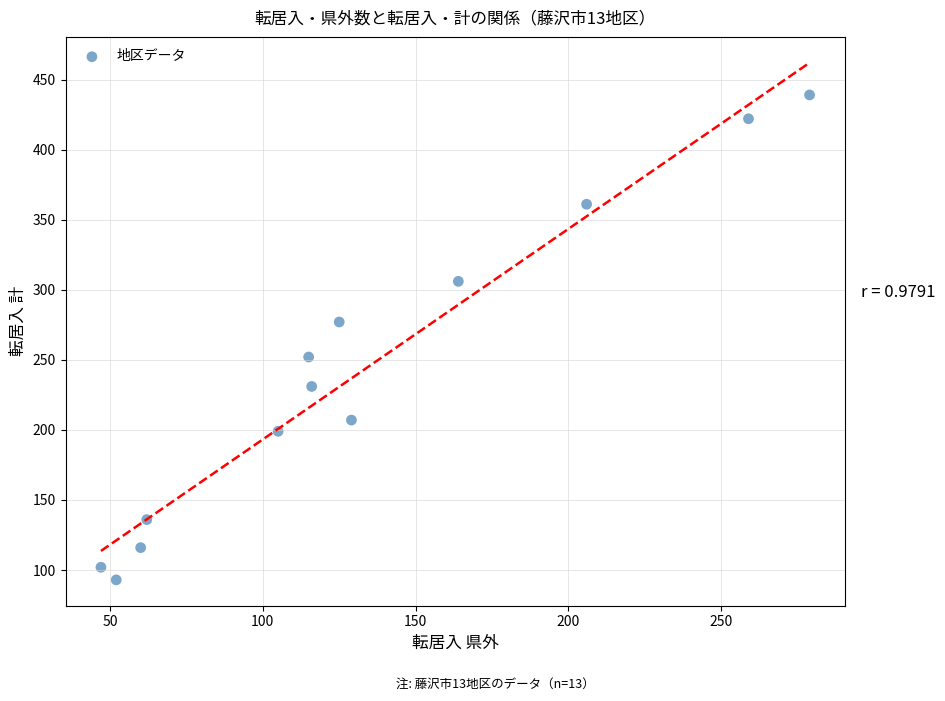

What is the range of Y values (max minus min)?

346